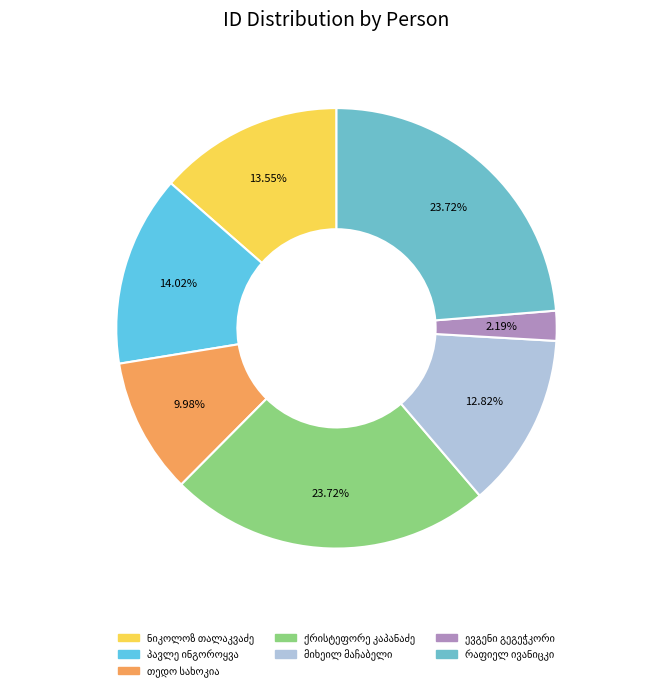

True or false: მიხეილ ვახტანგის ძე მაჩაბელი accounts for 21% of the total.

False